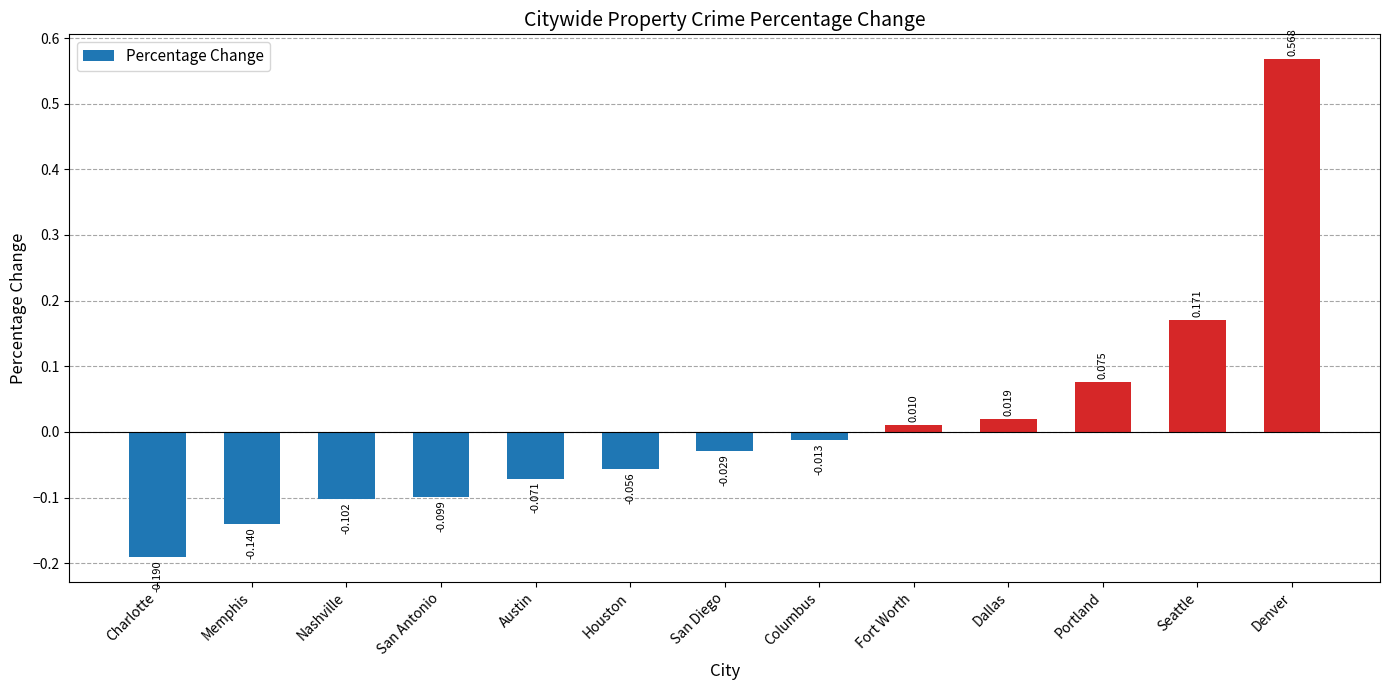

Does the chart contain any negative values?

Yes